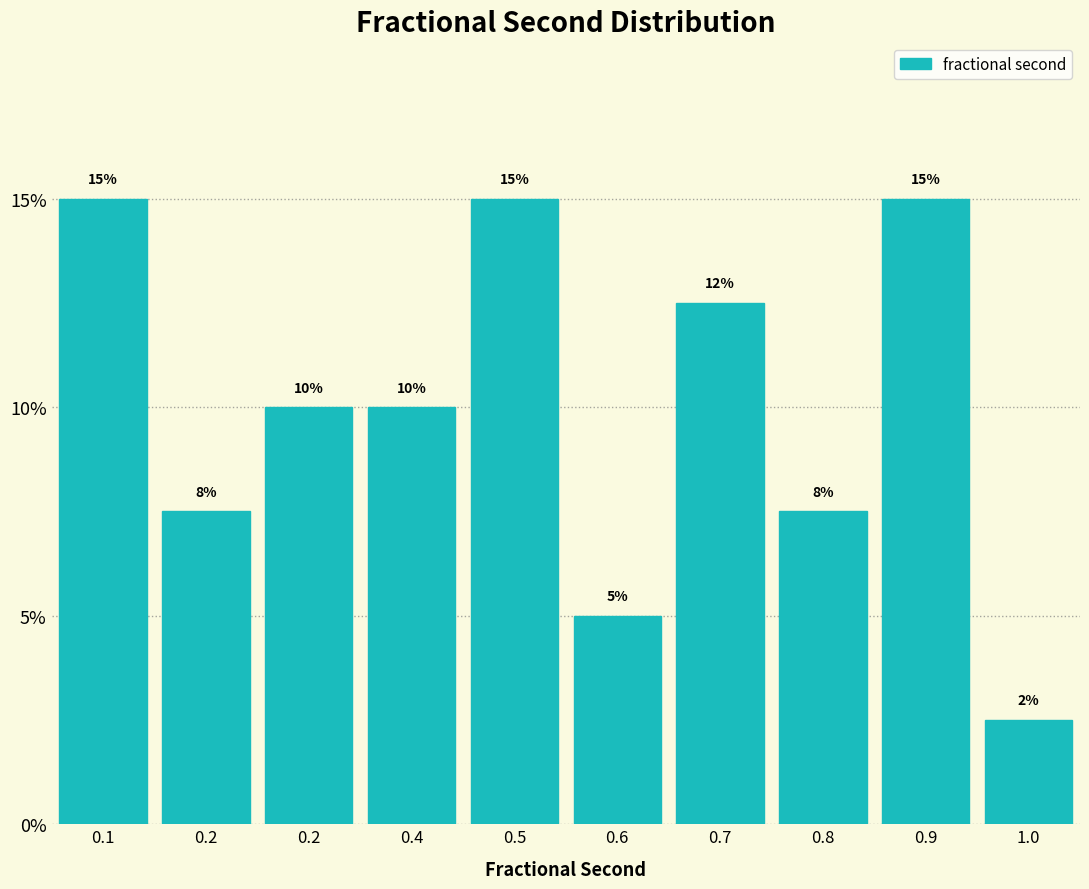

How many bars are there in total?

10